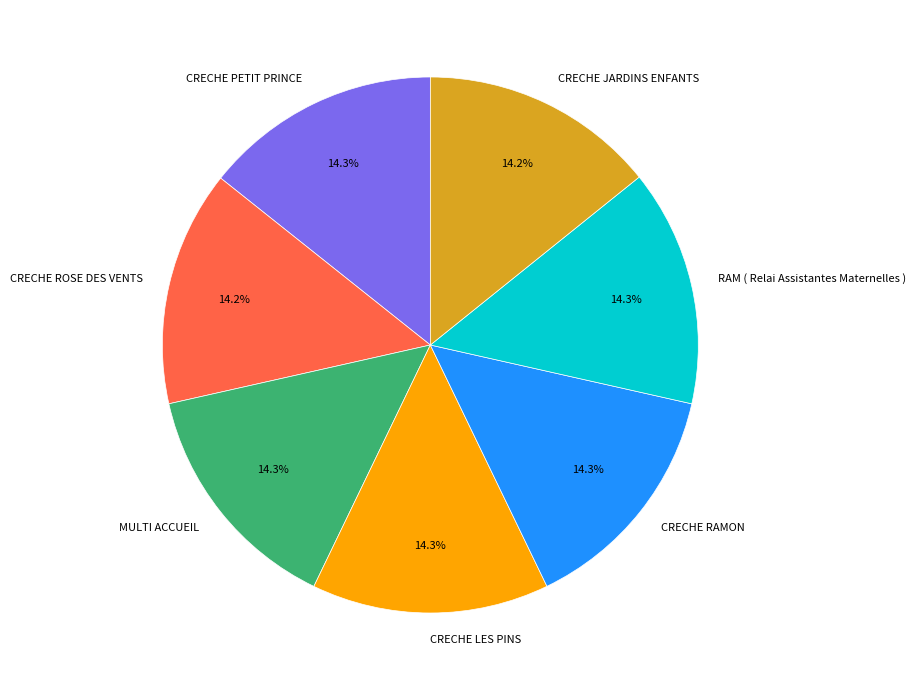

Do CRECHE ROSE DES VENTS and MULTI ACCUEIL together represent more than half of the pie?

No